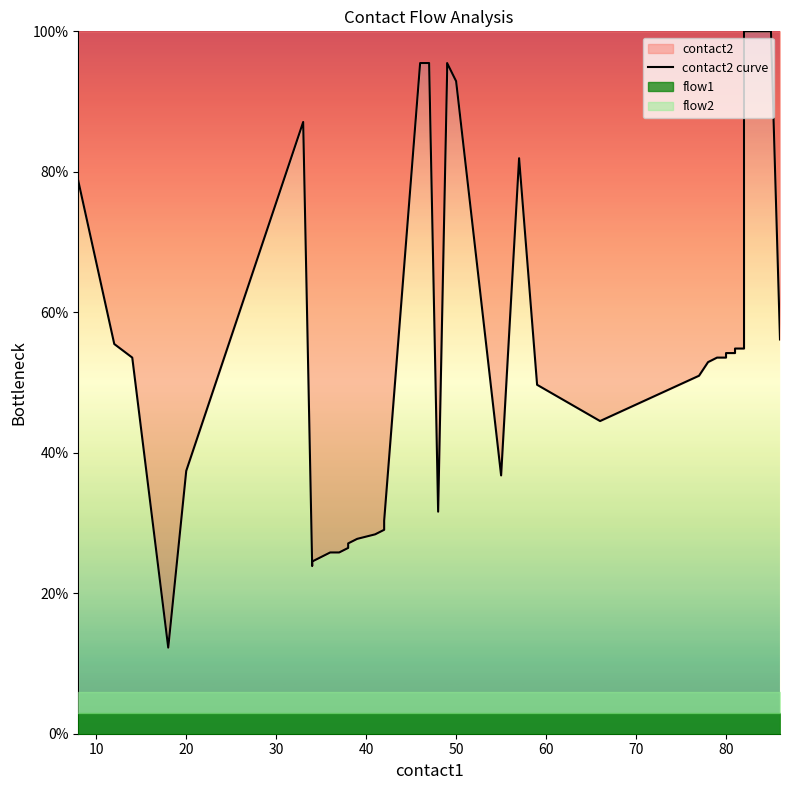

What is the difference between the second highest and minimum values?

87.7